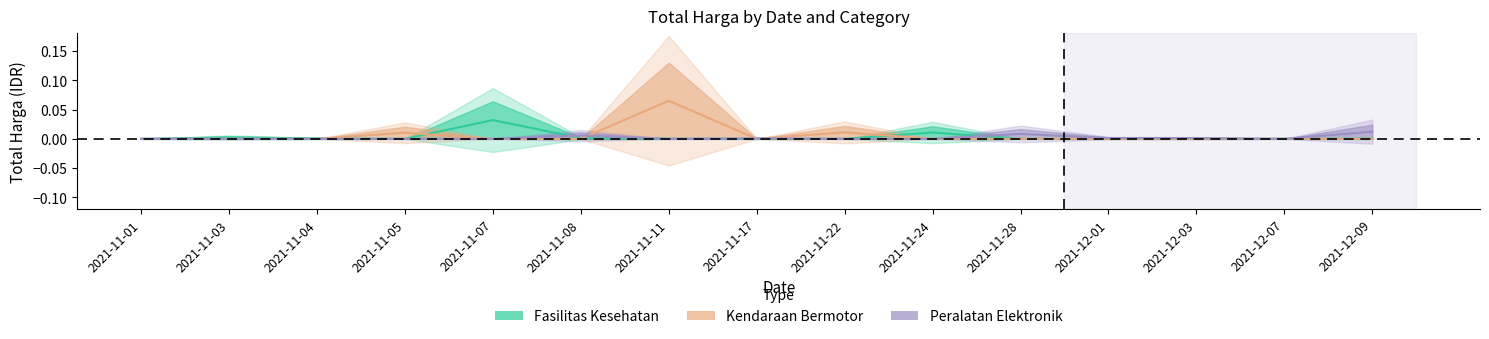

At which category is the sum across all series the highest?

2021-11-11